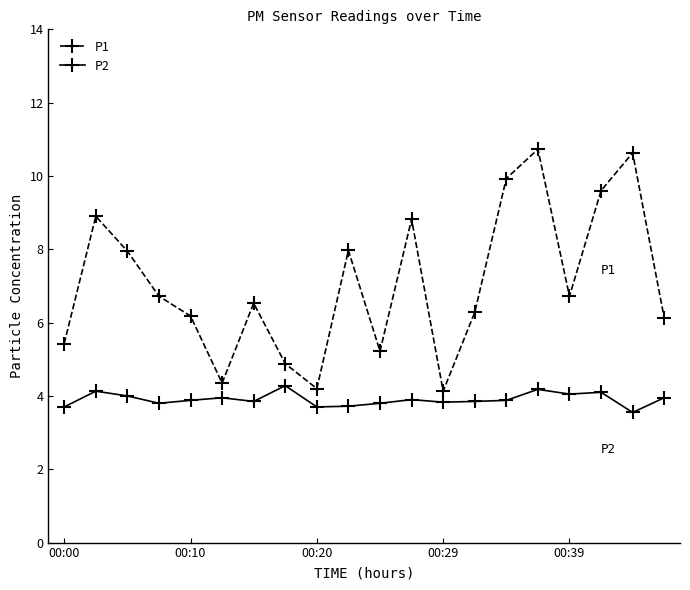

Which series has the widest spread of values?

P1